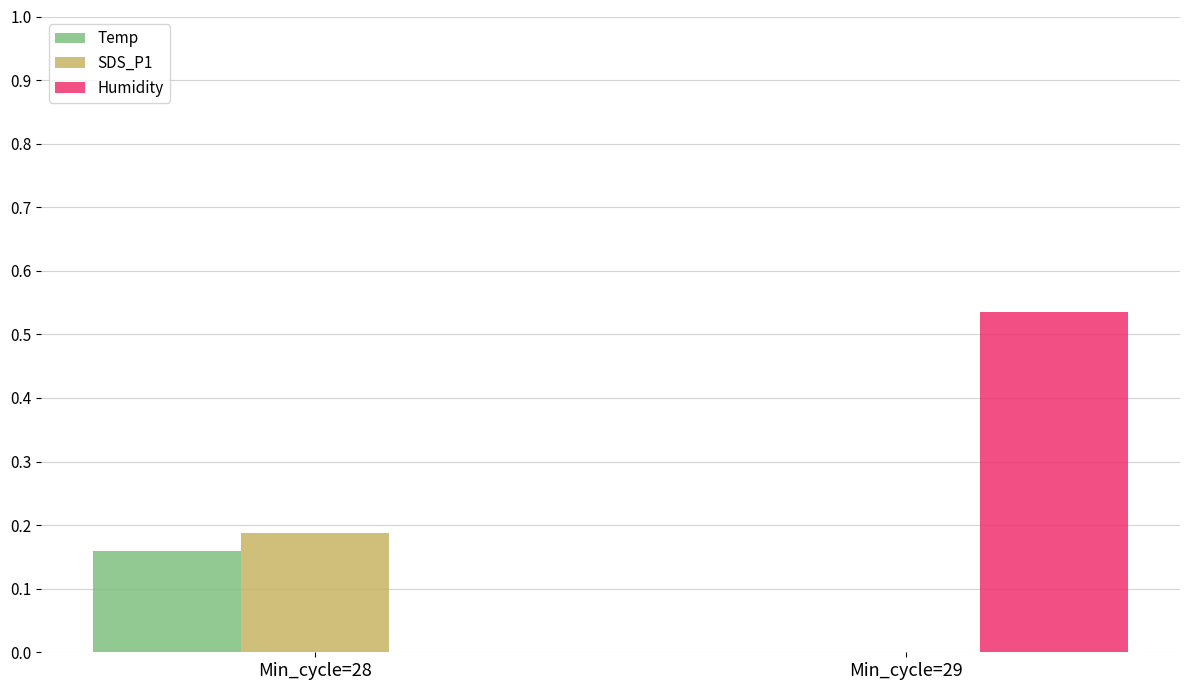

At which label is Humidity closest to 0?

Min_cycle=28